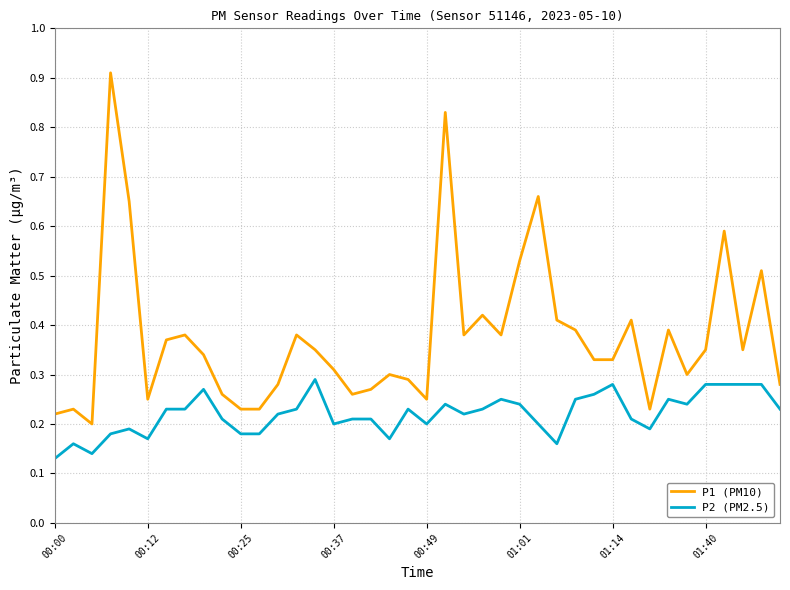

What are all the series names shown in the legend?

P1 (PM10), P2 (PM2.5)